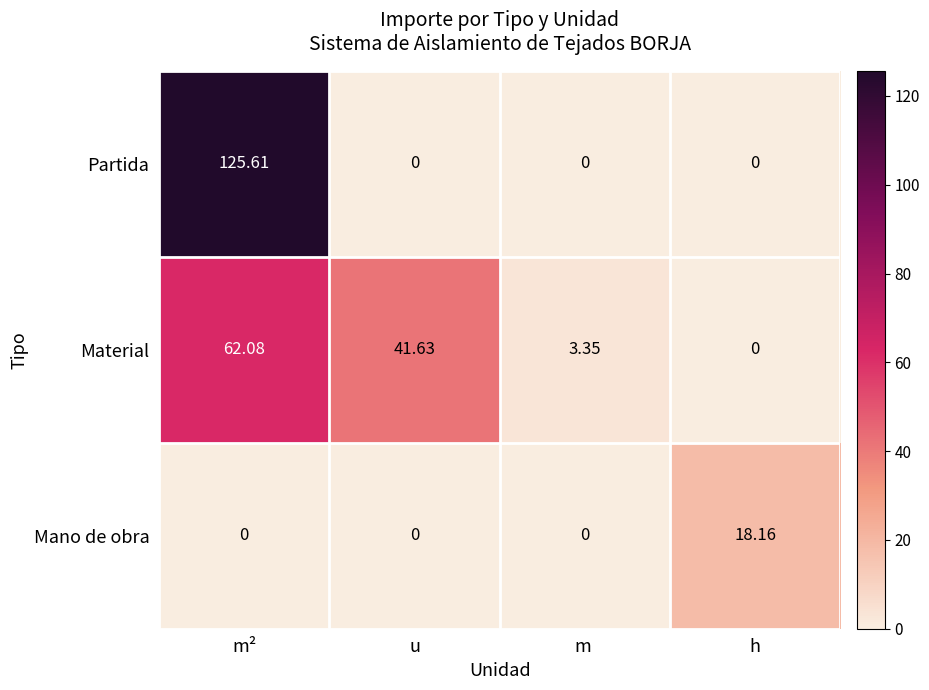

Is the value of Partida at u greater than the value of Material at u?

No